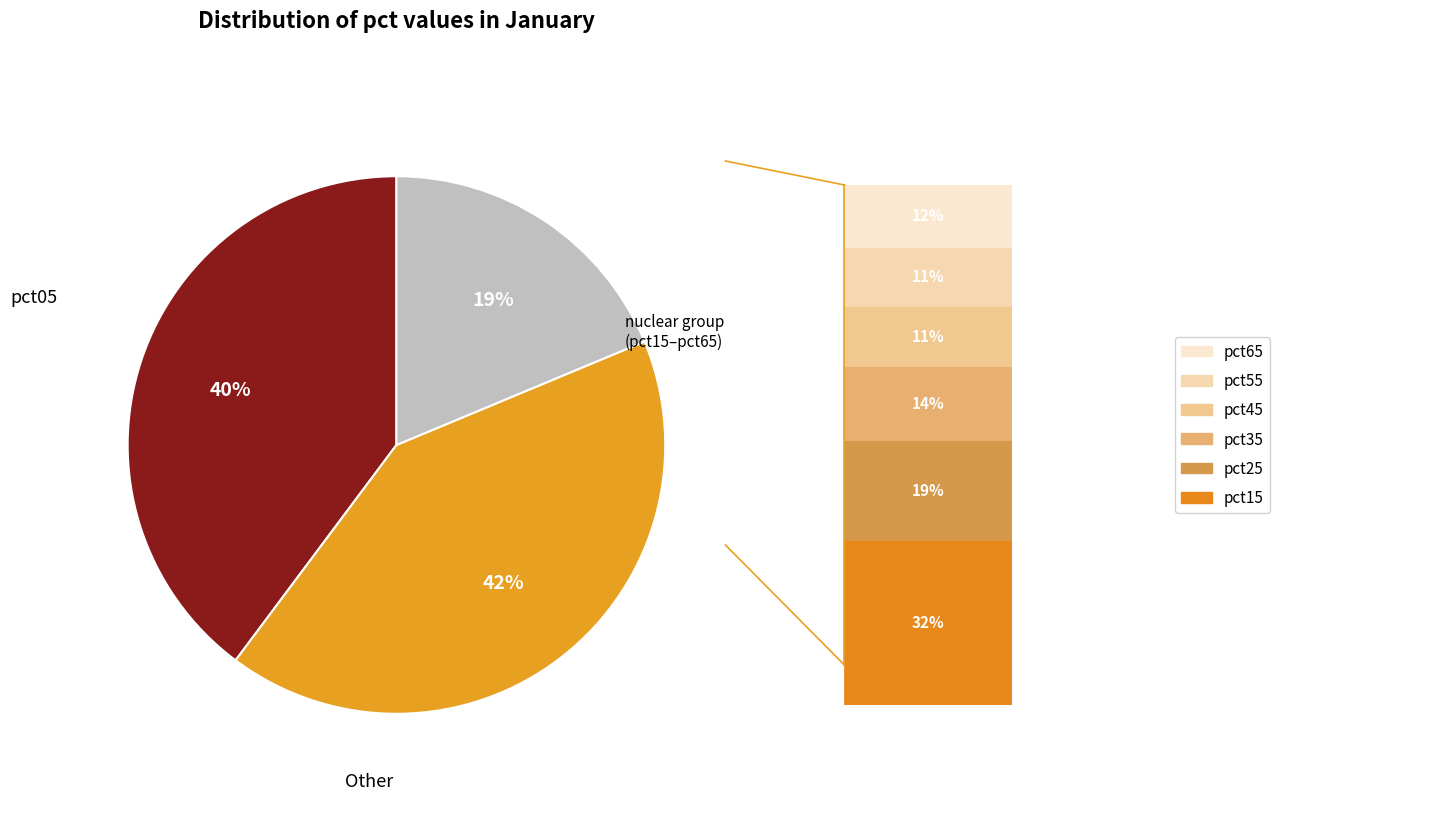

Does any single category account for the majority?

No